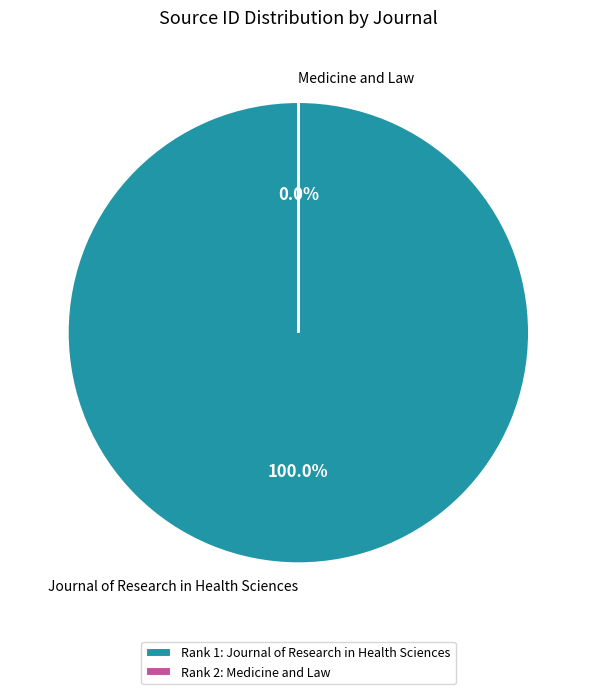

To the nearest percent, what is the average slice percentage?

50%